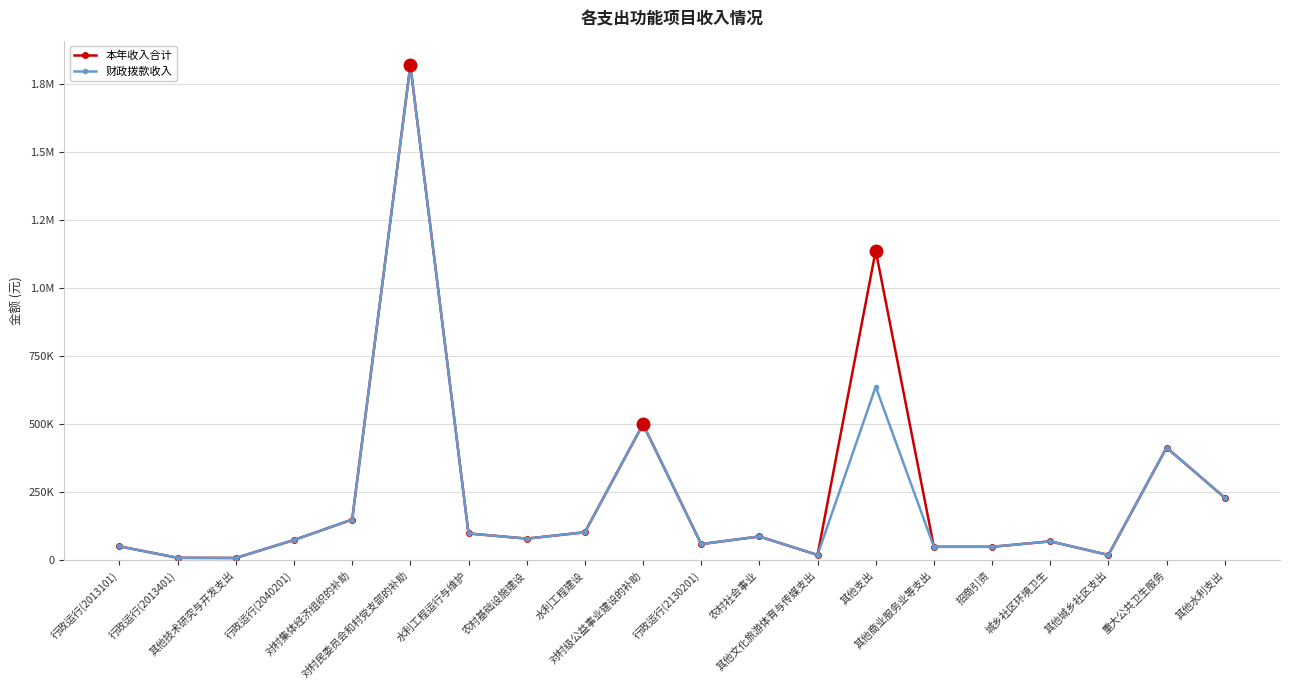

What are all the series names shown in the legend?

本年收入合计, 财政拨款收入